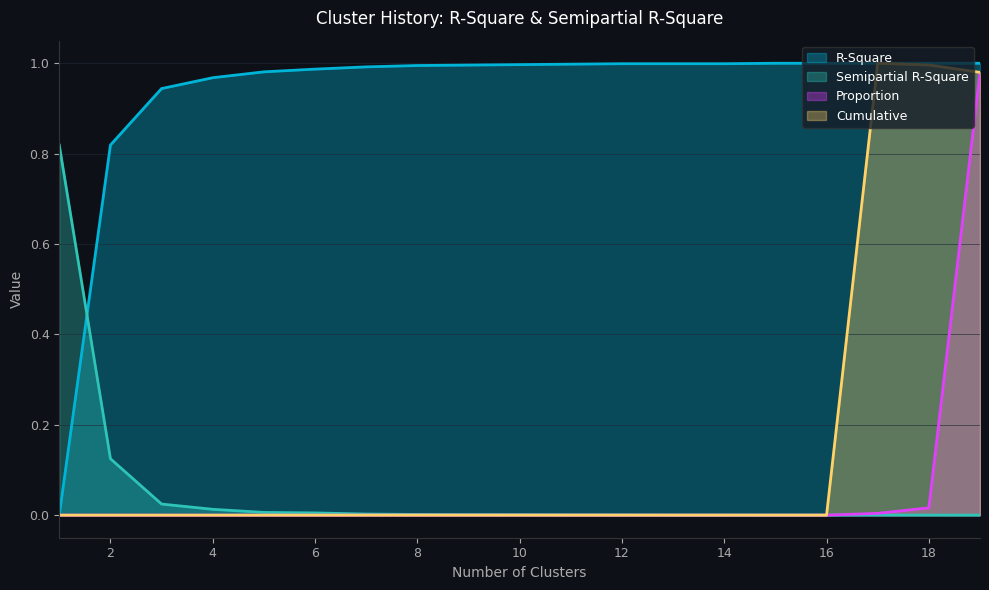

Does the chart display data point markers on the line(s)?

No